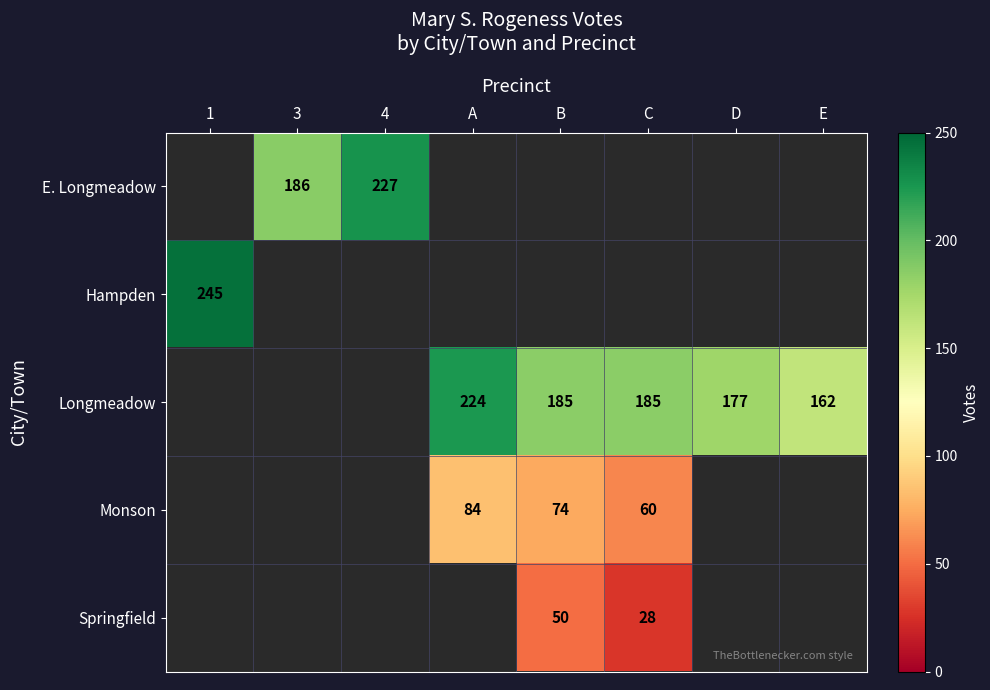

Which label corresponds to the largest value in the chart?

1